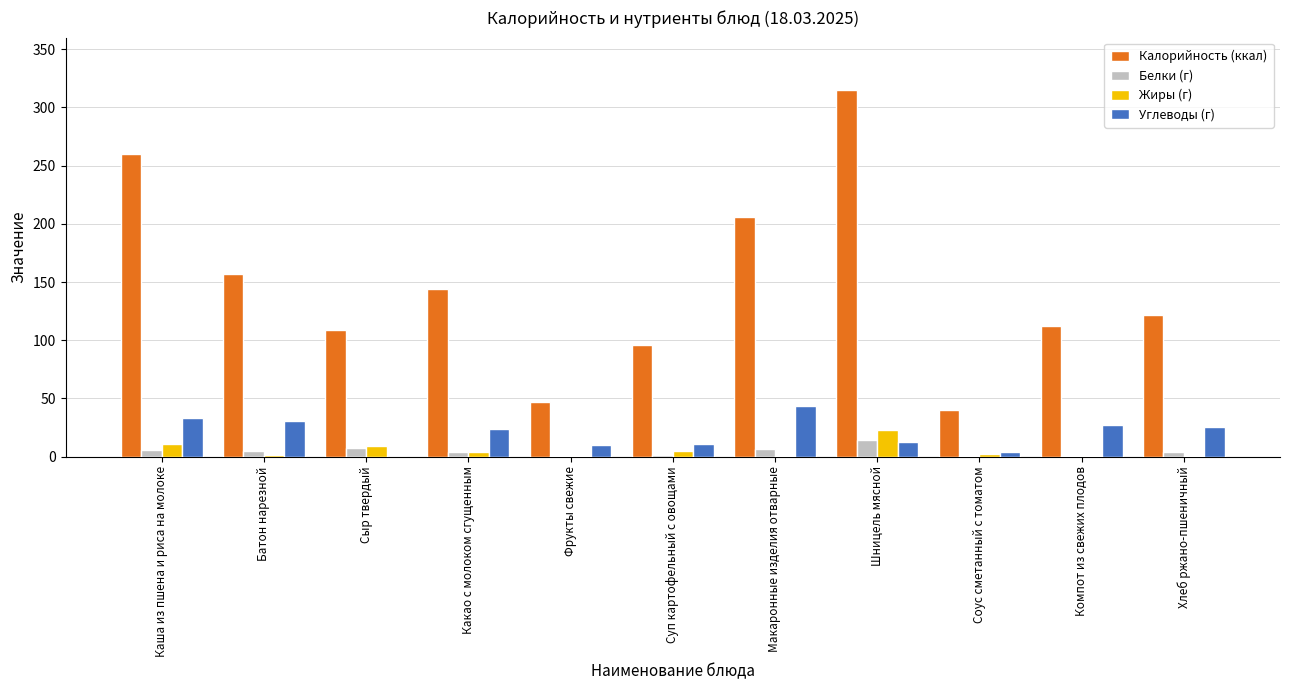

What is the maximum value for Углеводы (г)?

43.1